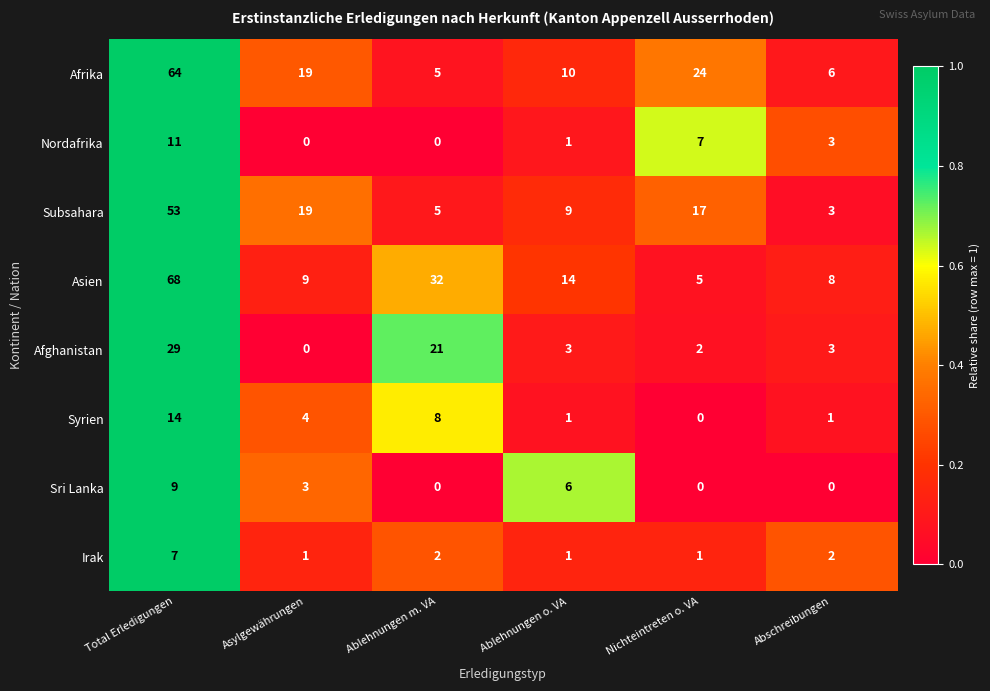

Which category has the highest value across all series?

Total Erledigungen